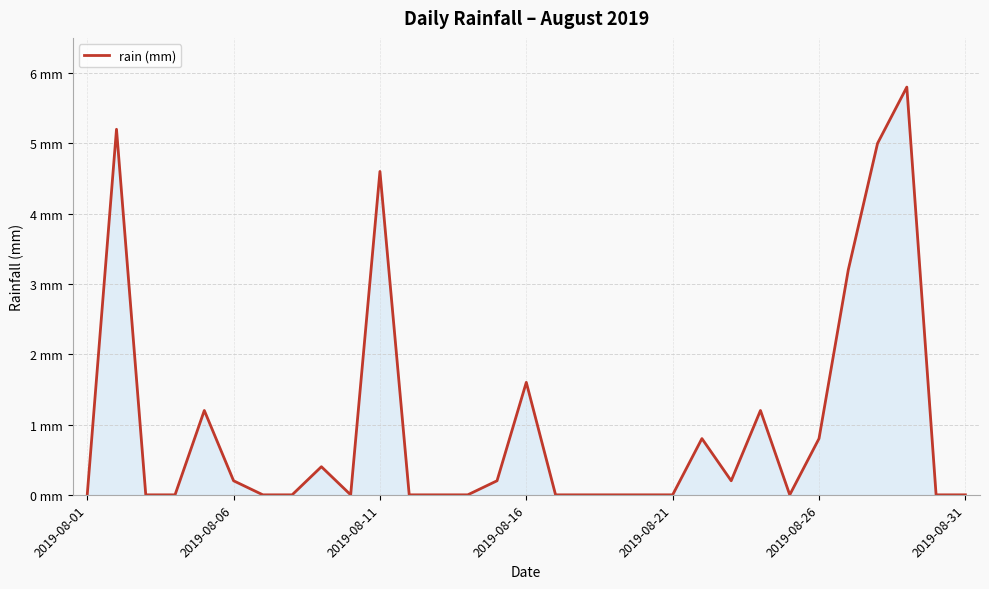

What is the difference between the maximum and minimum values?

5.8